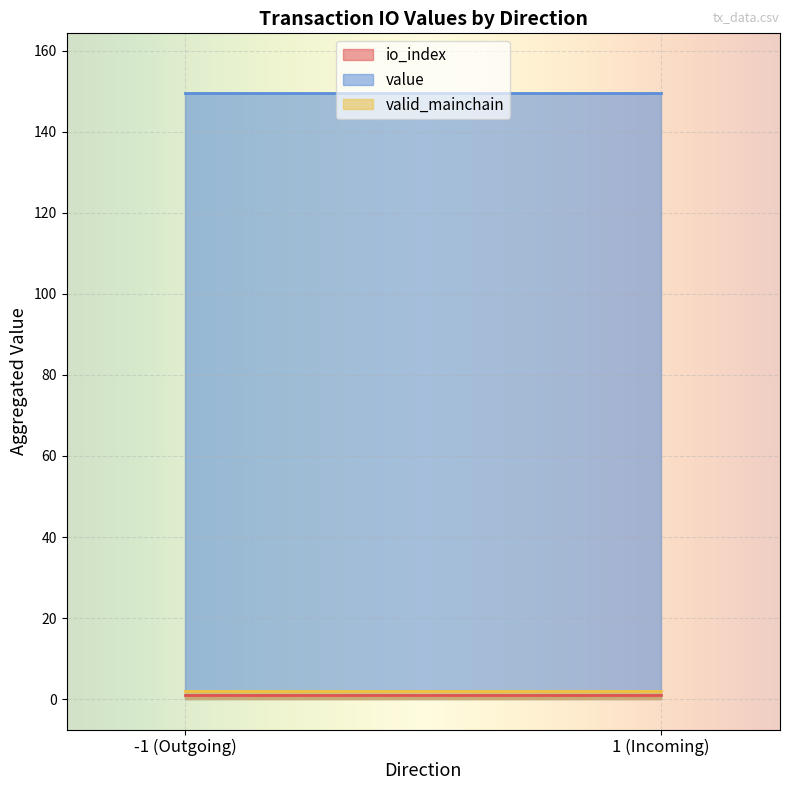

Which series has the largest total across all categories?

value